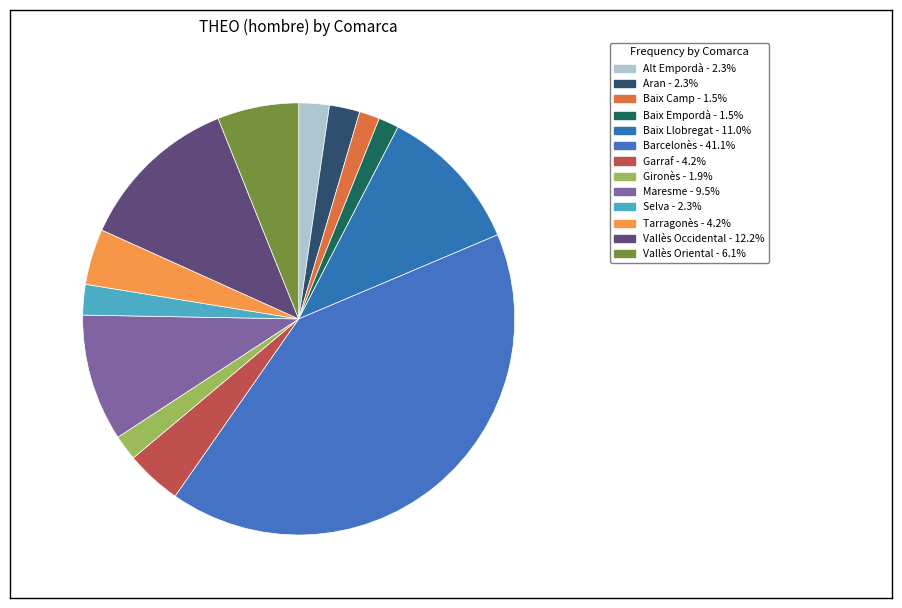

How many slices are in this pie chart?

13